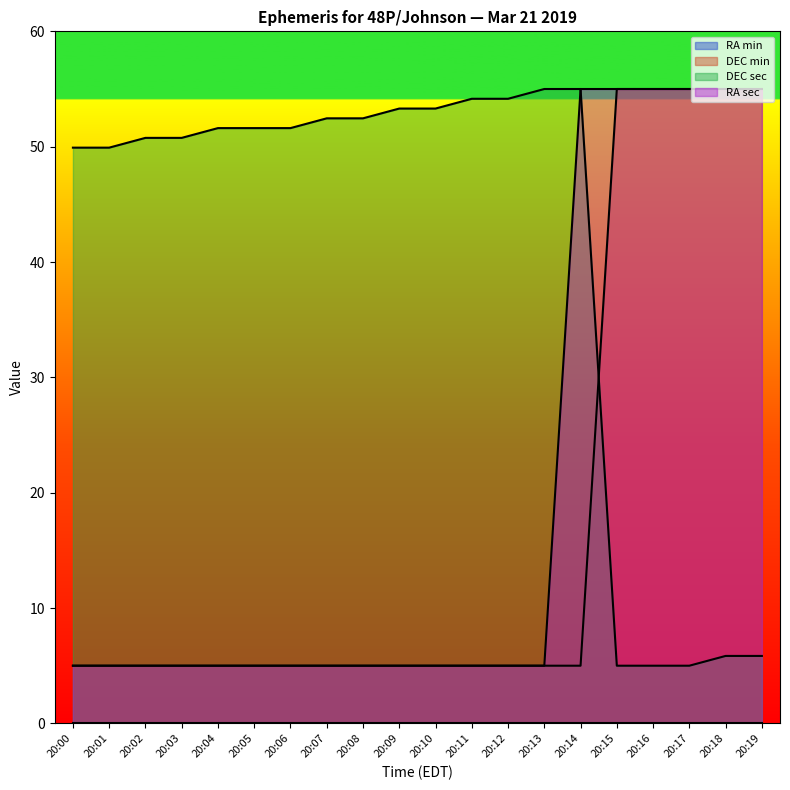

Is it true that DEC min equals 2.1 at 20:11?

False